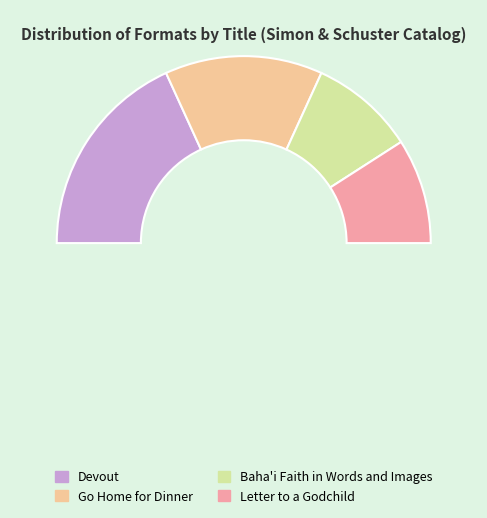

What percentage is the Go Home for Dinner slice, to the nearest percent?

27%